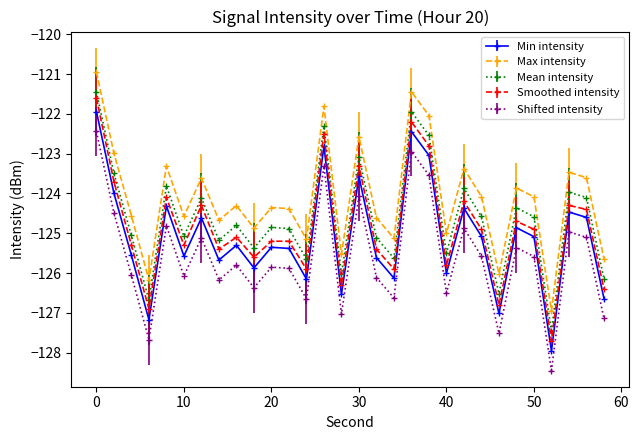

What is the average value of the Mean intensity series?

-124.6